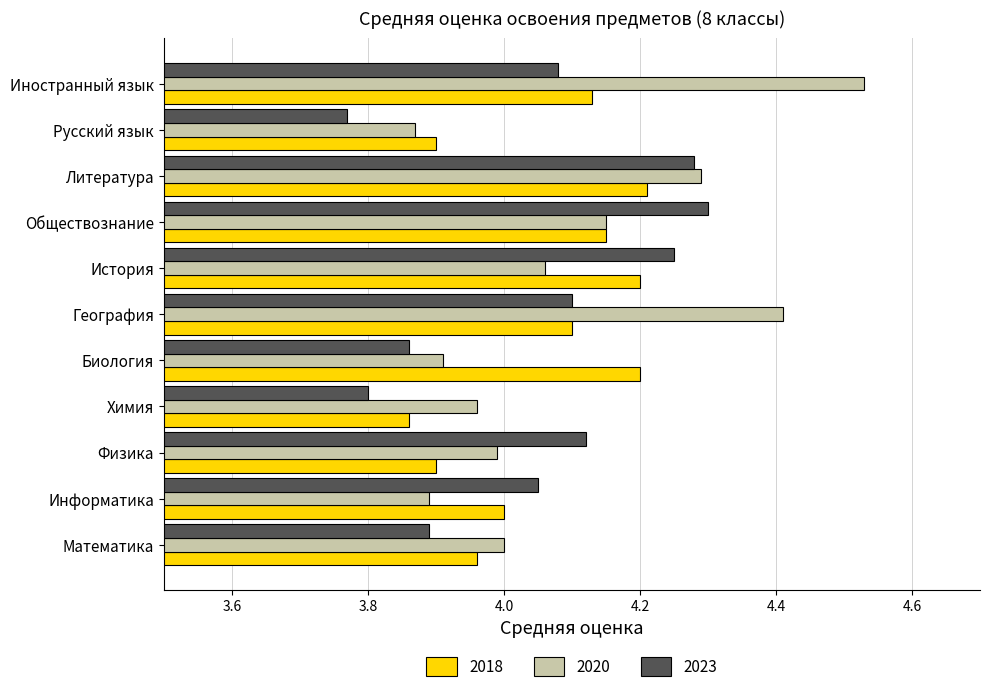

Which series has the widest spread of values?

2020